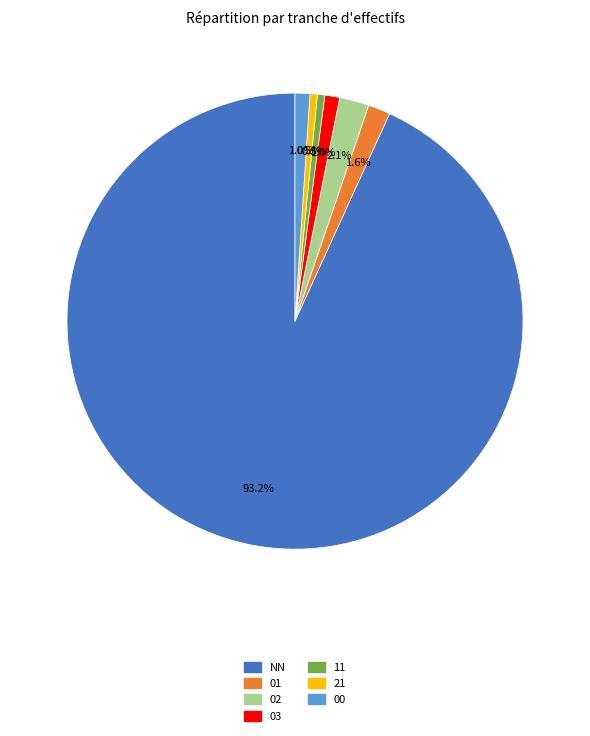

What is the ratio of the value at 21 to the value at 00?

0.5